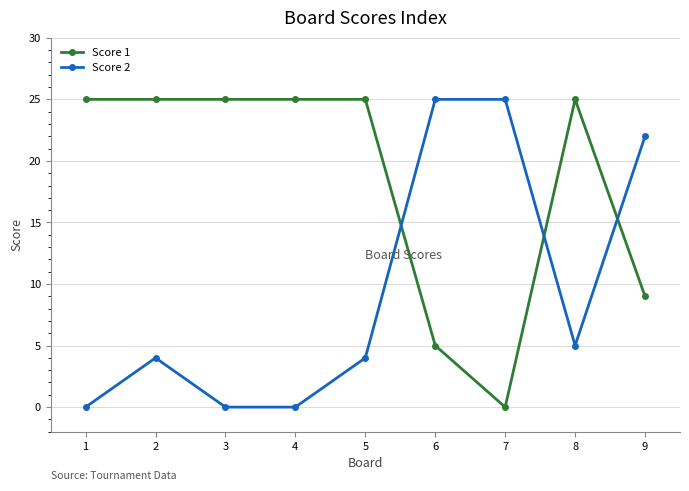

What is the difference between the second highest and minimum values in the Score 1 series?

25